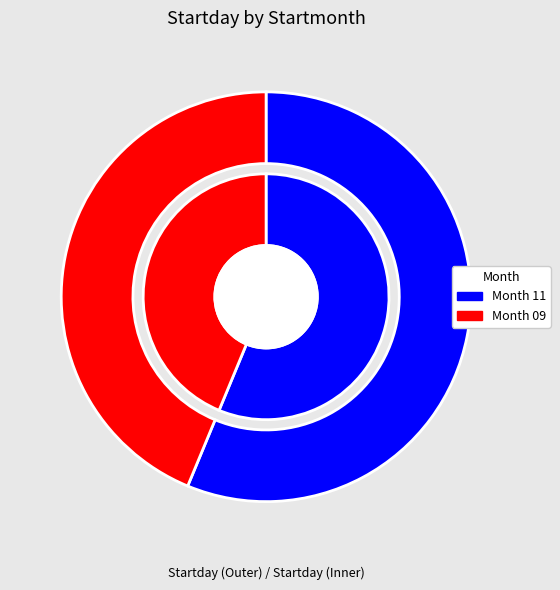

What percentage do 11 and 09 together represent?

100.0%